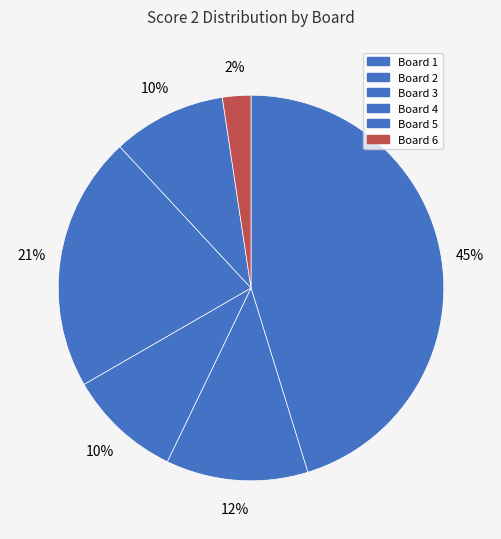

To the nearest percent, what is the average slice percentage?

17%